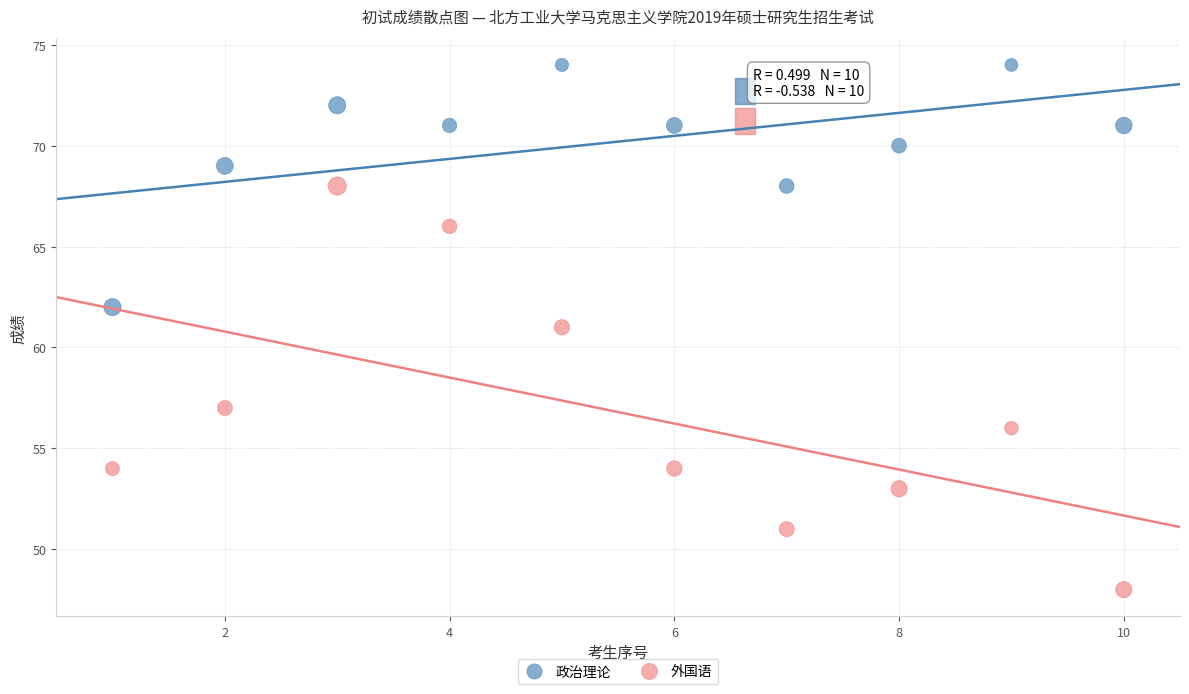

Which series reaches the minimum Y coordinate?

外国语